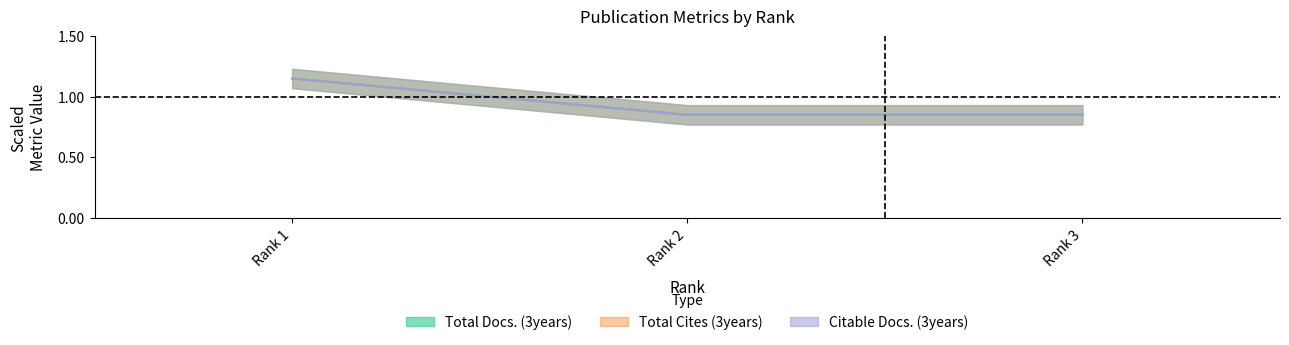

How many Total Cites (3years) values are between 0 and 1?

2